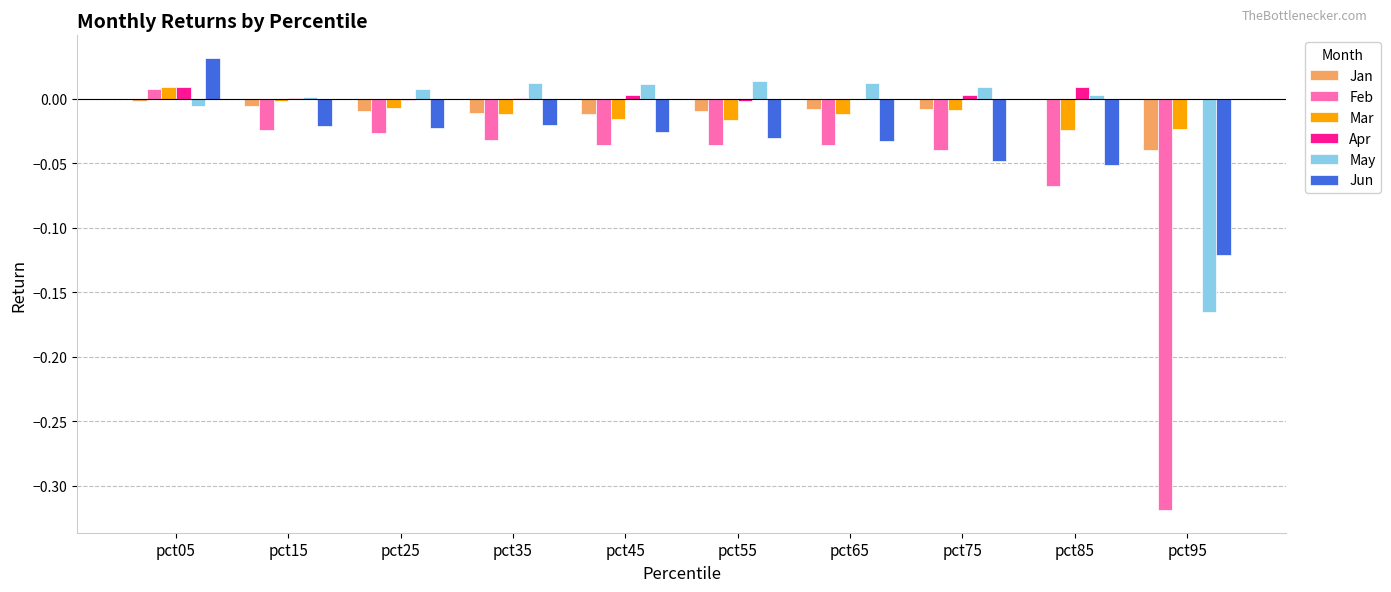

At which label is Apr closest to 0?

pct95